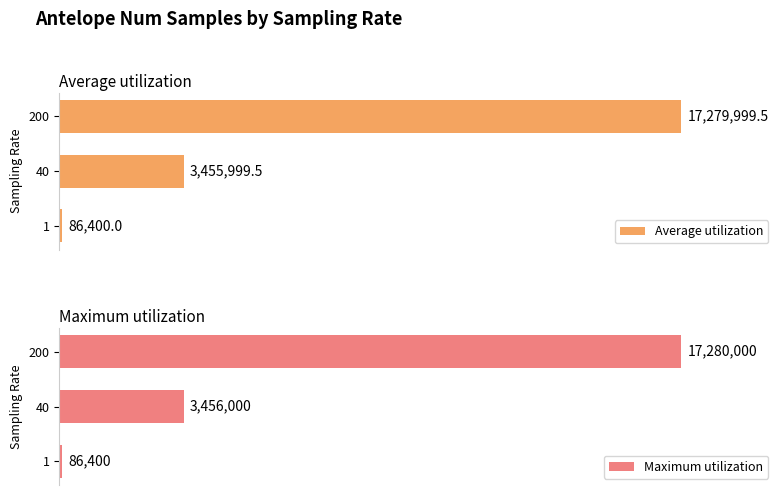

Where does the Average utilization series first go above 19?

40